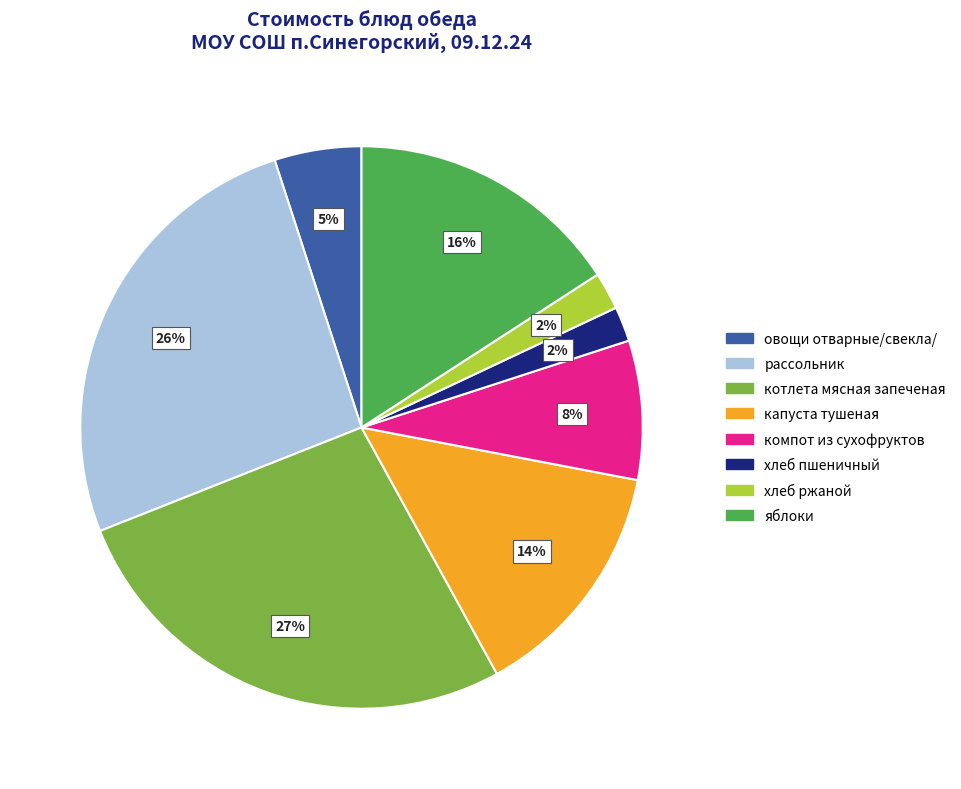

Which category has the biggest portion of the pie?

котлета мясная запеченая